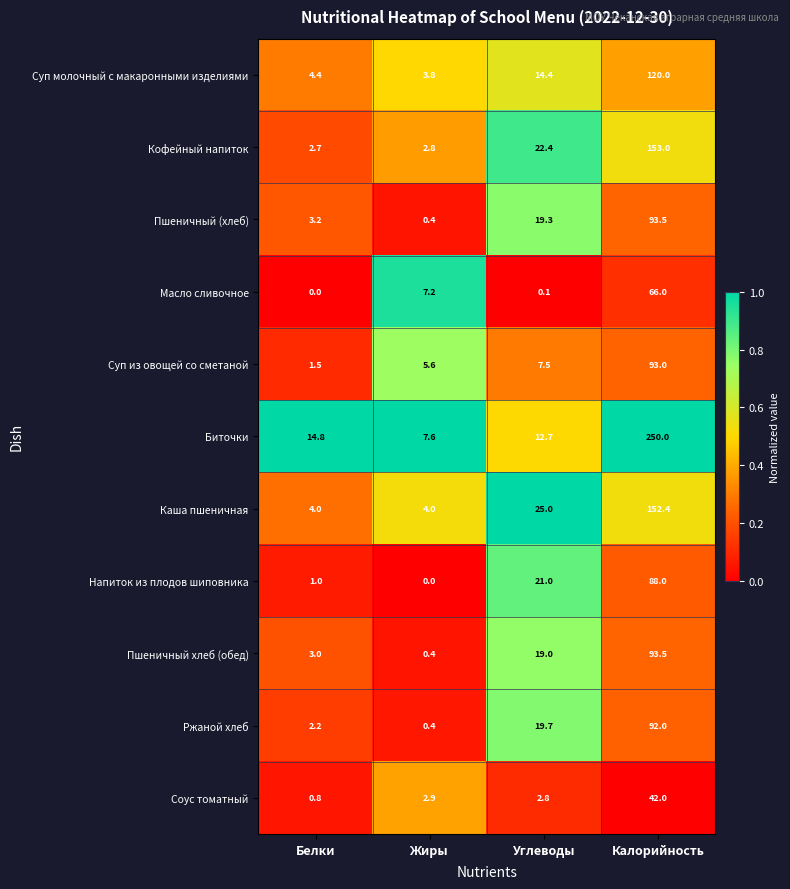

Rank the series at Углеводы from highest to lowest value.

Каша пшеничная, Кофейный напиток, Напиток из плодов шиповника, Ржаной хлеб, Пшеничный (хлеб), Пшеничный хлеб (обед), Суп молочный с макаронными изделиями, Биточки, Суп из овощей со сметаной, Соус томатный, Масло сливочное